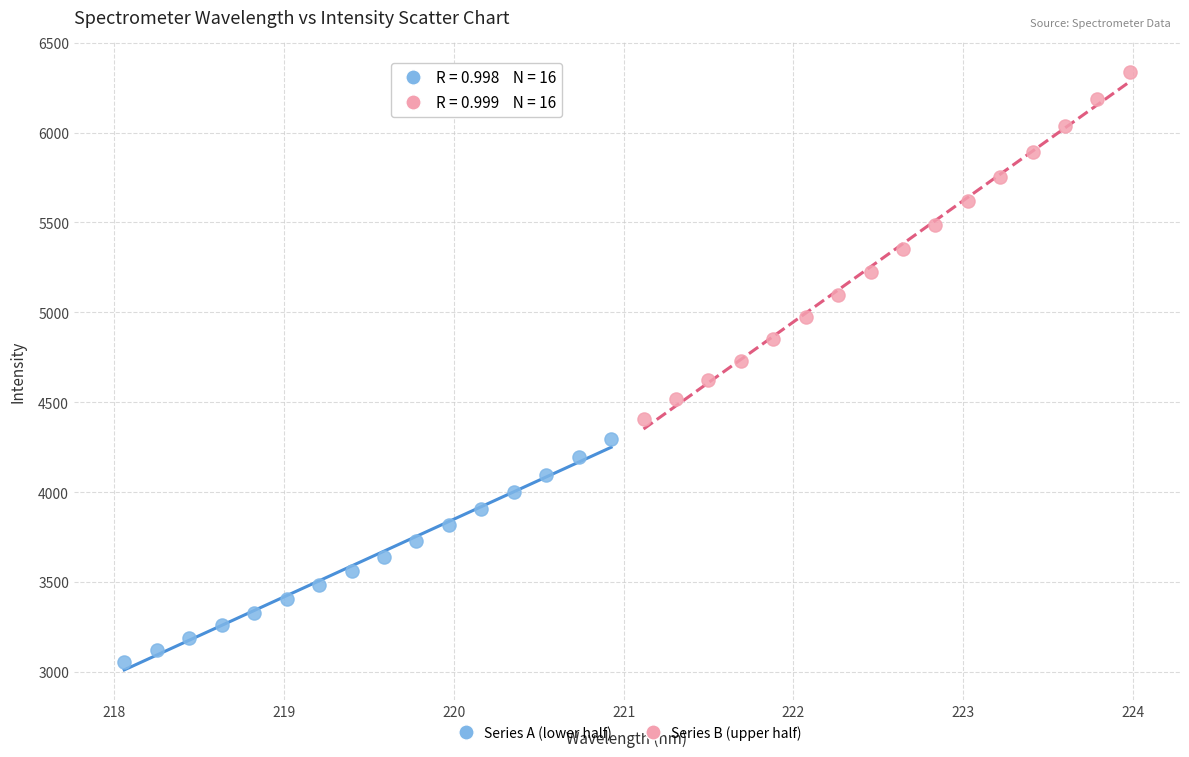

Which series has the largest Y range (max minus min)?

Series B (upper half)